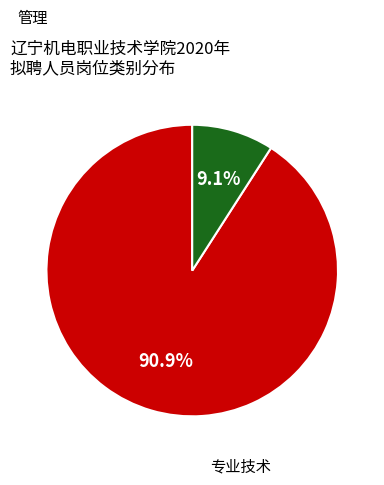

Is there a majority slice in this chart?

Yes